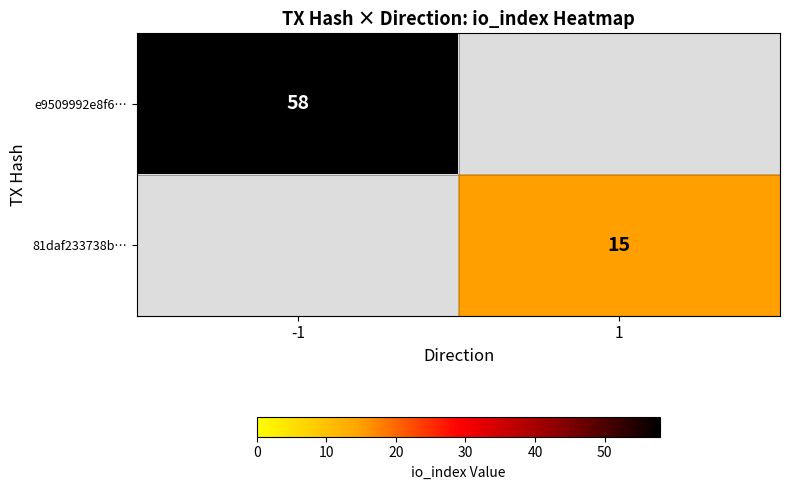

The 81daf233738b… series shows 9 at 1. True or false?

False